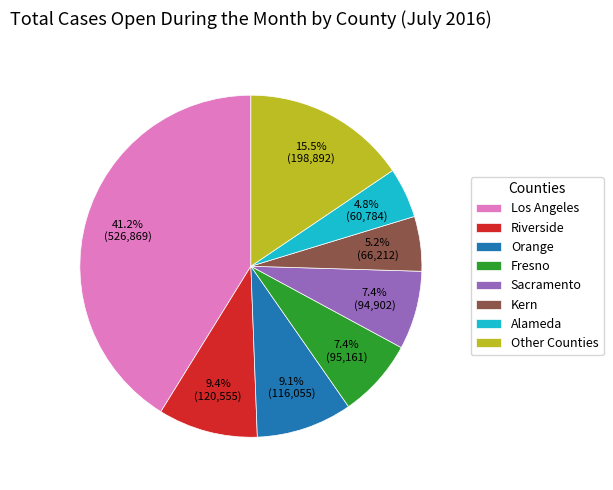

Which category has the biggest portion of the pie?

Los Angeles